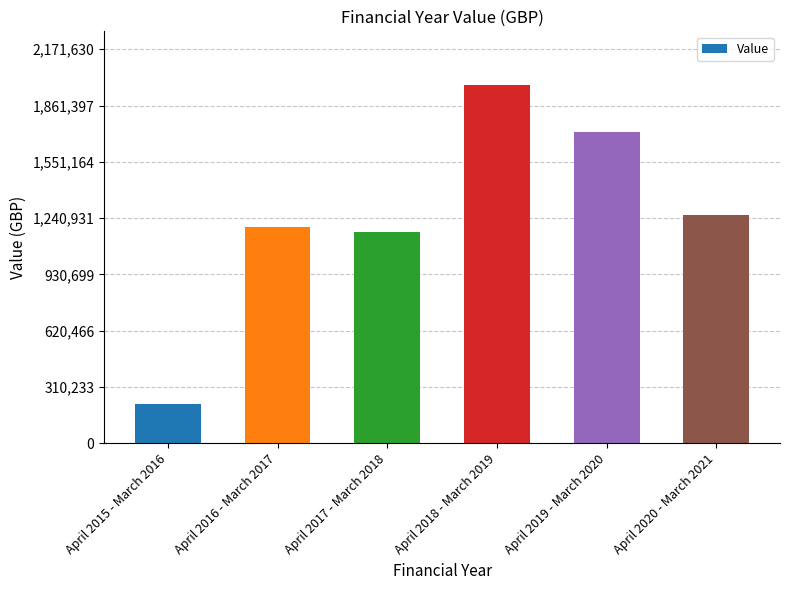

What is the difference between the values at April 2018 - March 2019 and April 2015 - March 2016?

1756937